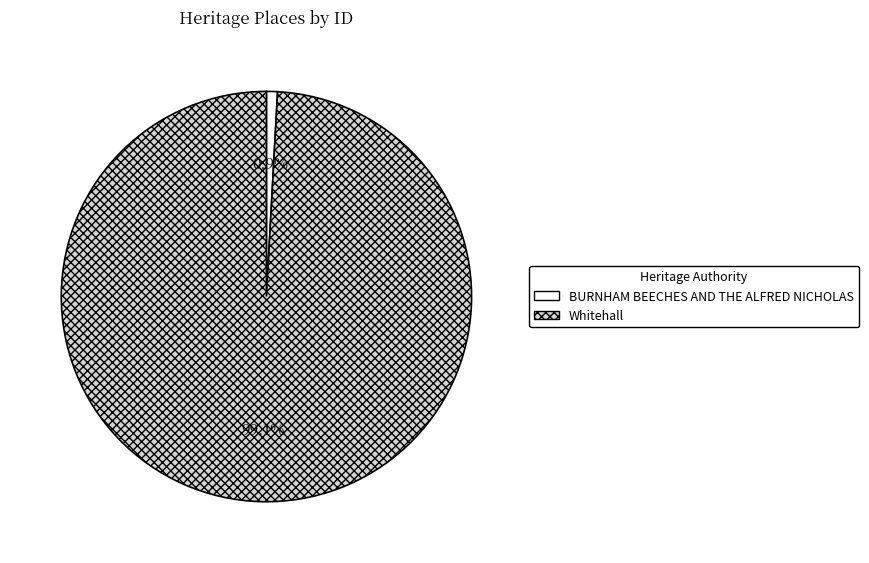

Does any single category account for the majority?

Yes